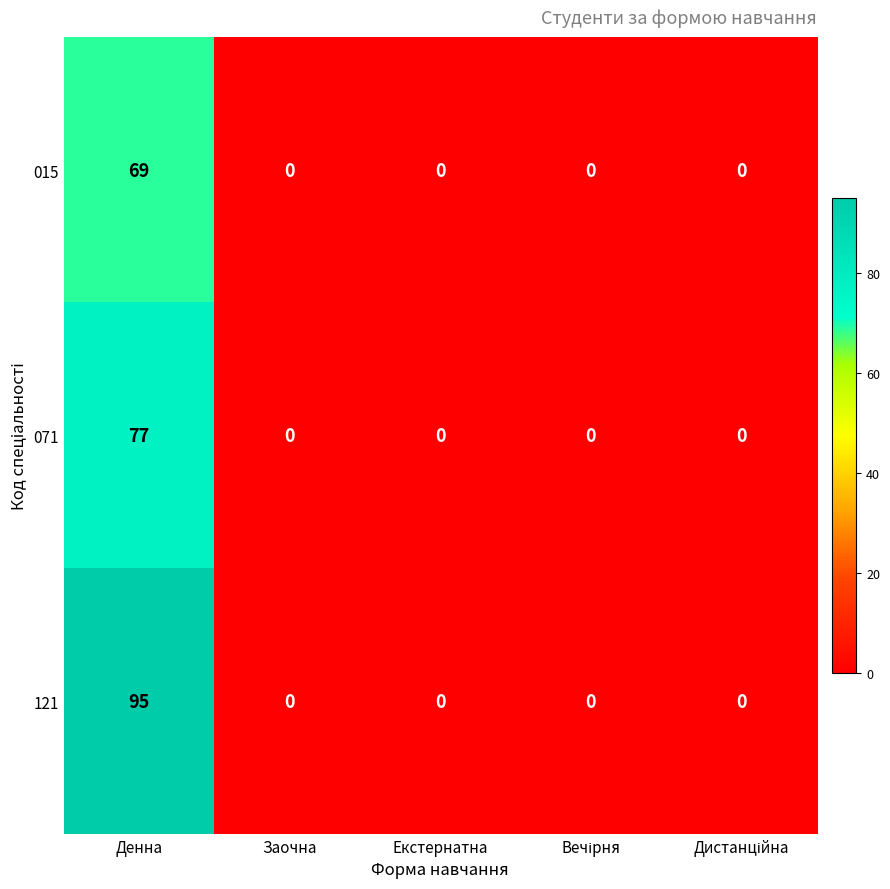

List the series in order of their peak value, lowest first.

015, 071, 121